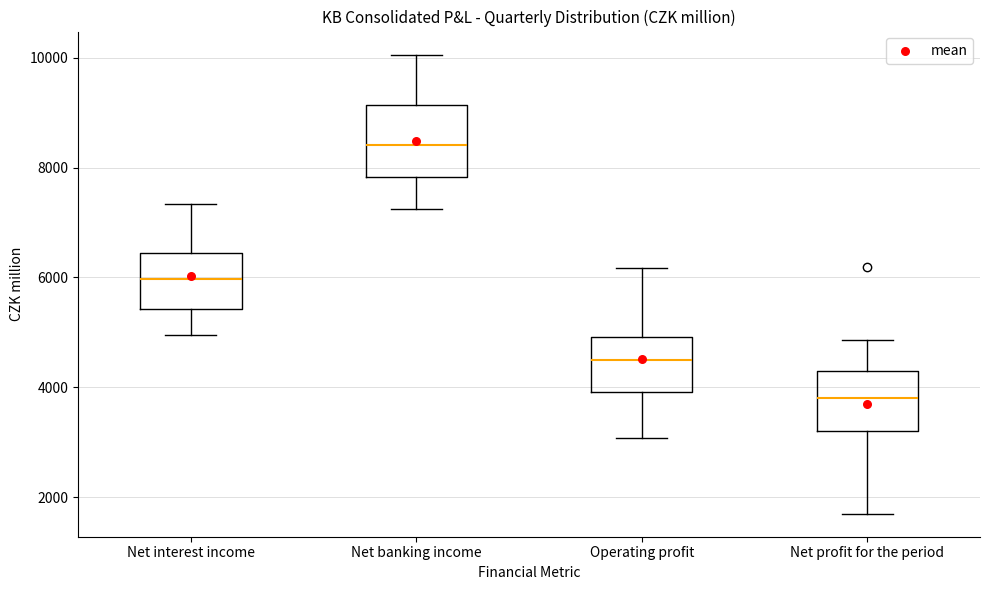

Reading left to right, read every box against the y-axis: the position of its median line, the range the box covers, and the ends of its whiskers. The values are not printed on the chart, so give them approximately, as read against the axis.

Net interest income: median 6000, box 5400 to 6400, whiskers 5000 to 7400
Net banking income: median 8400, box 7800 to 9200, whiskers 7200 to 10000
Operating profit: median 4400, box 4000 to 5000, whiskers 3000 to 6200
Net profit for the period: median 3800, box 3200 to 4200, whiskers 1600 to 4800